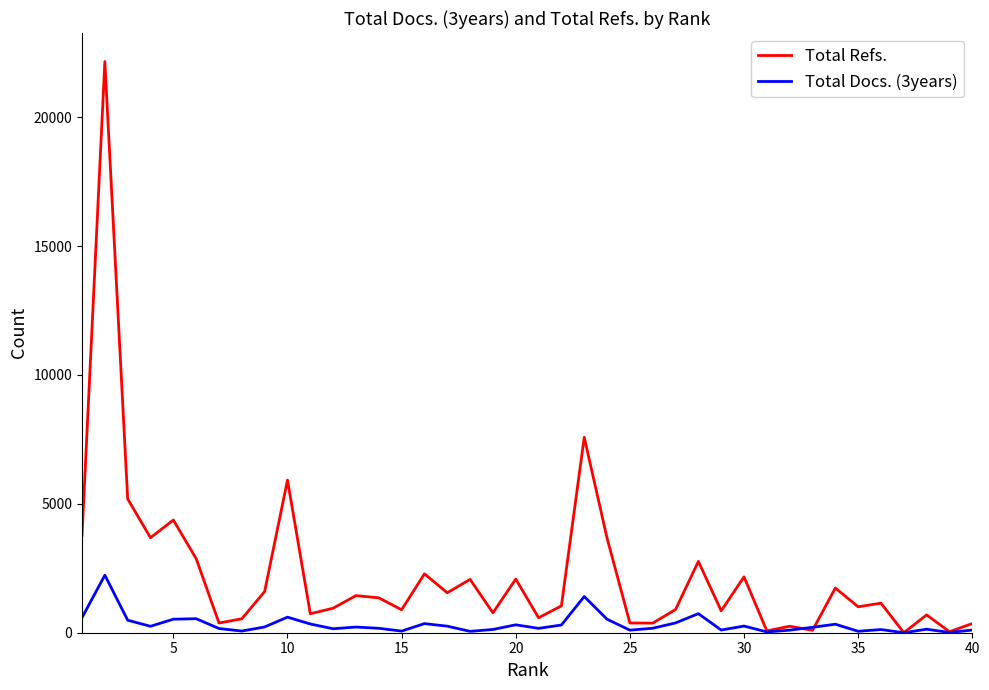

Which series has the largest total across all categories?

Total Refs.